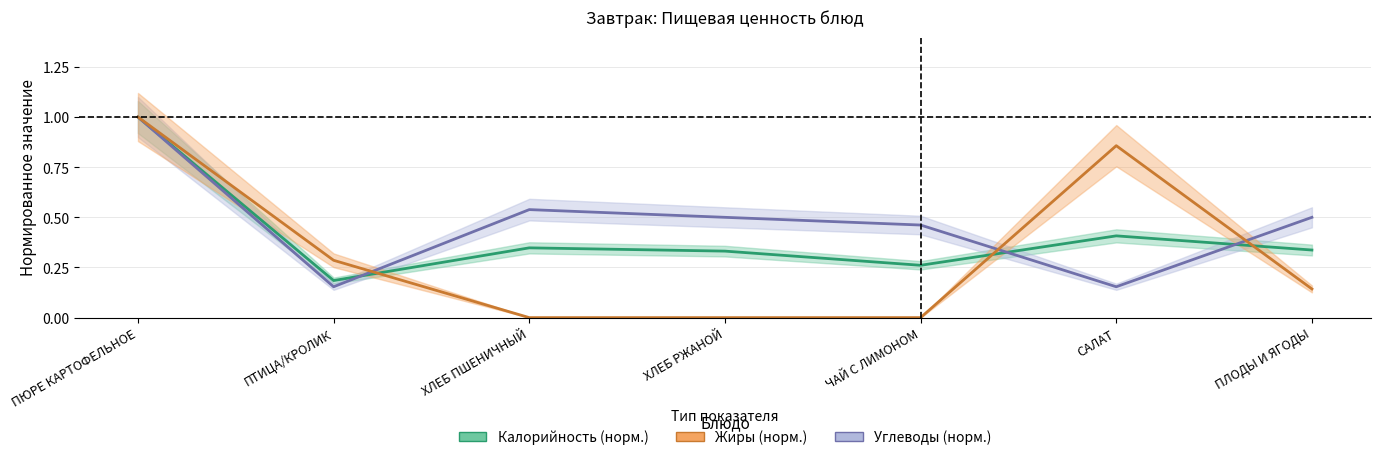

Between which two adjacent categories do Углеводы (норм.) and Жиры (норм.) first intersect?

ПТИЦА/КРОЛИК and ХЛЕБ ПШЕНИЧНЫЙ